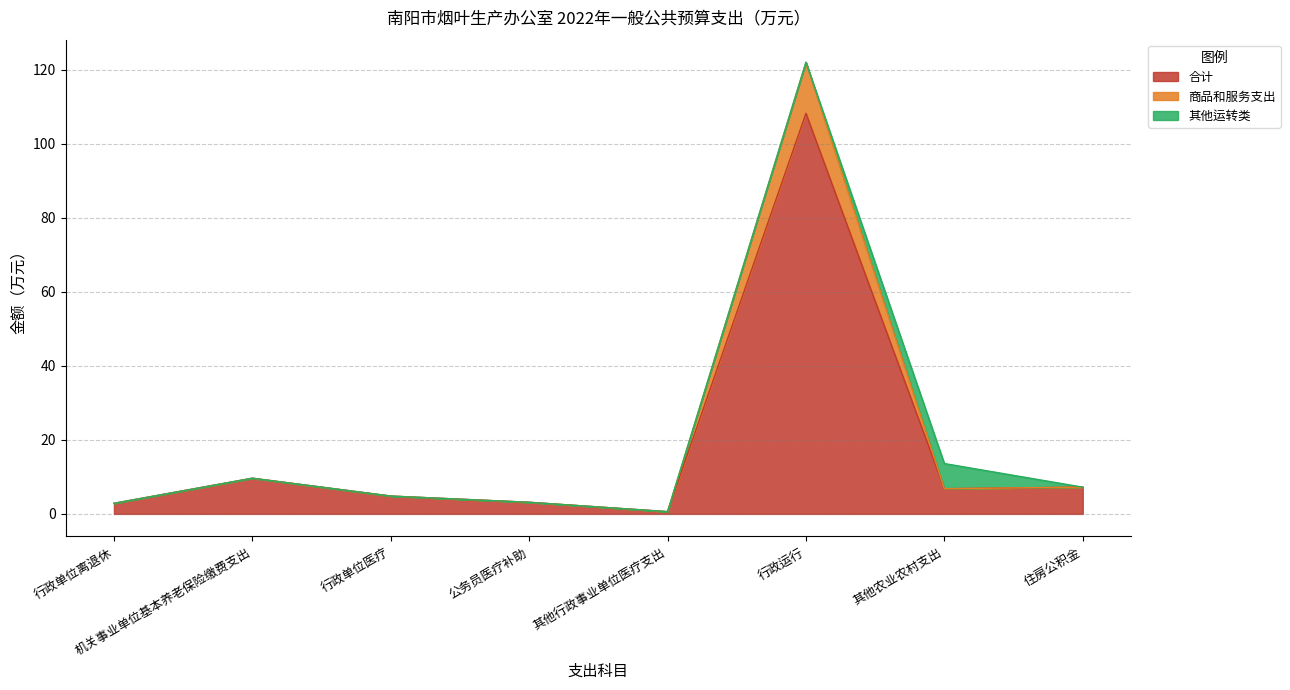

What is the approximate value of 商品和服务支出 at 其他农业农村支出?

6.8